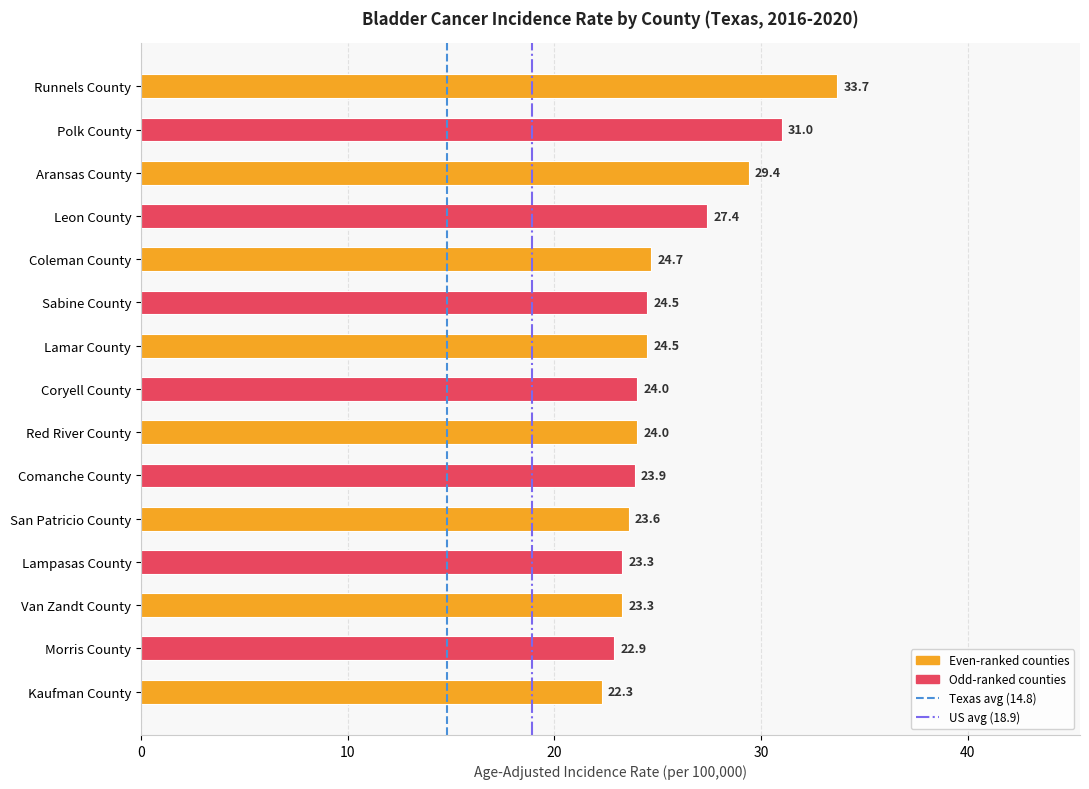

What is the change in value from Leon County to Coleman County?

-2.7